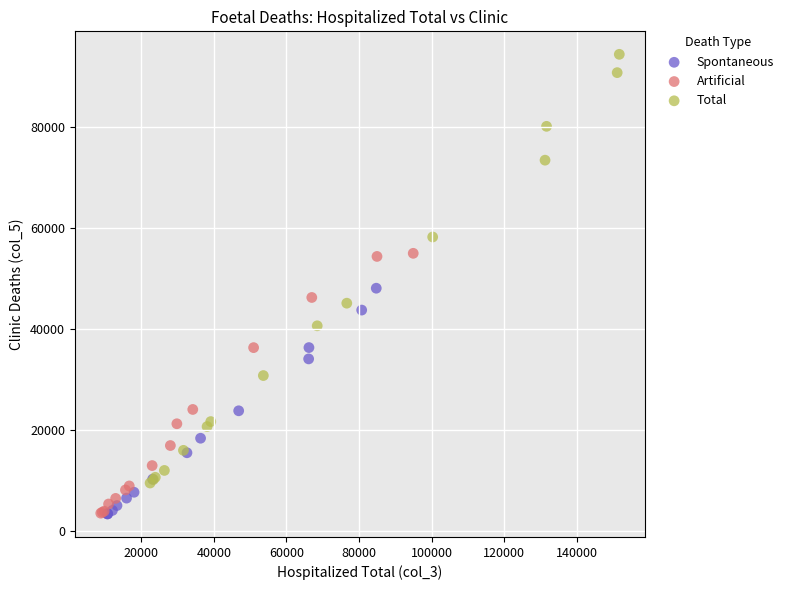

Which series has the largest Y range (max minus min)?

Total